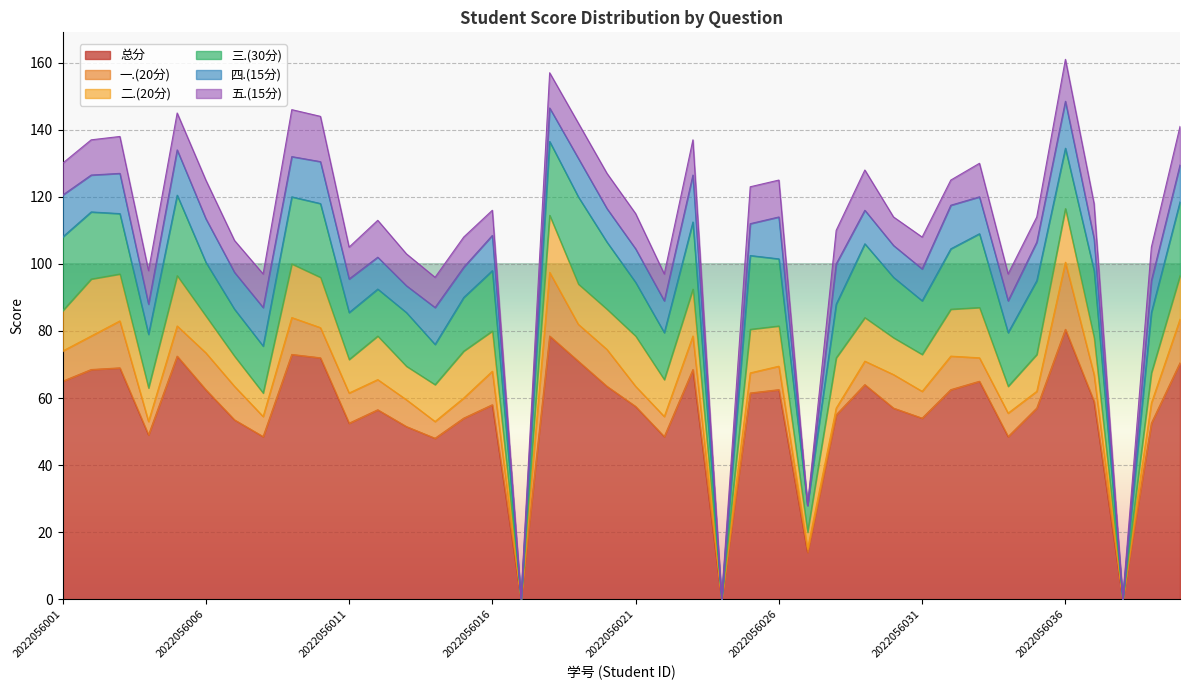

True or false: 五.(15分) has more than 2 points higher than both neighbors.

True